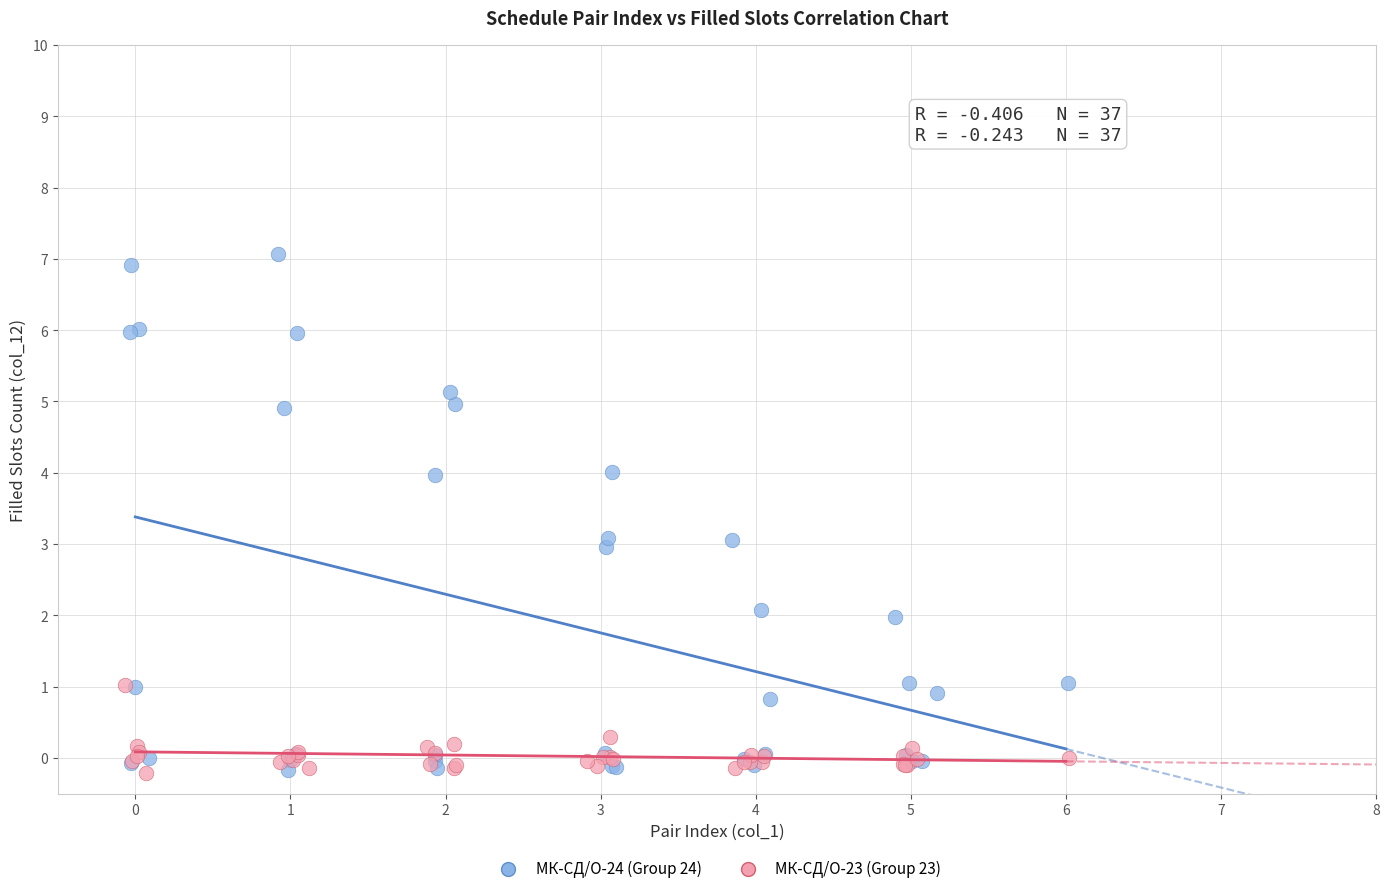

Which series contains the highest Y value?

МК-СД/О-24 (Group 24)